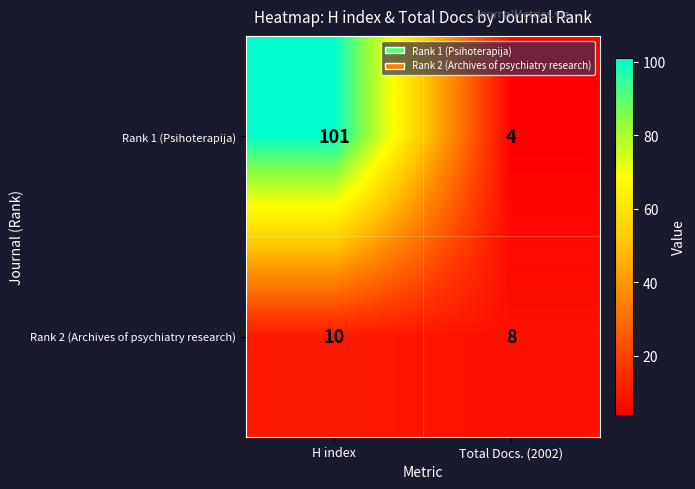

At which category is the sum across all series the highest?

H index